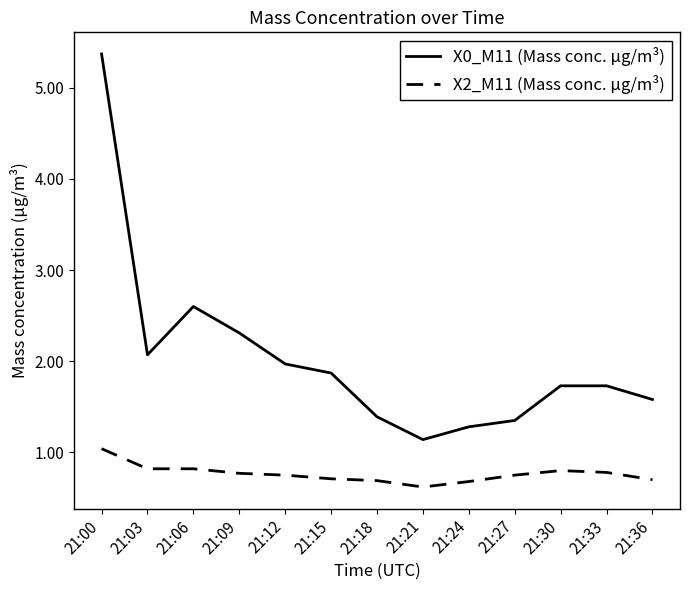

True or false: X0_M11 (Mass conc. μg/m³) and X2_M11 (Mass conc. μg/m³) cross at least once.

False